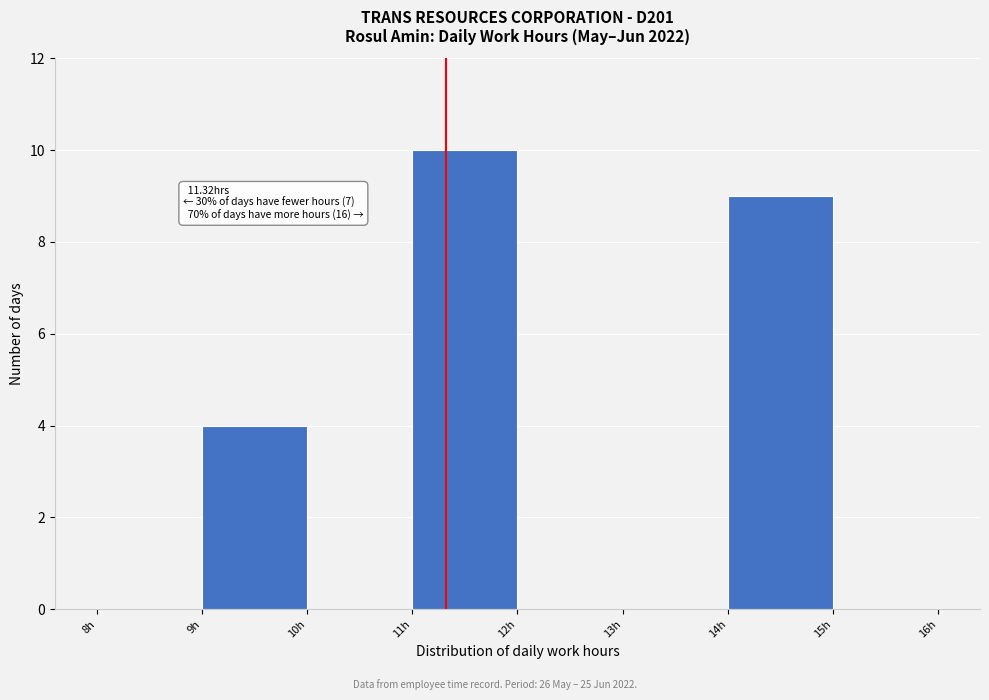

Which range on the x-axis has the tallest bar?

11 to 12